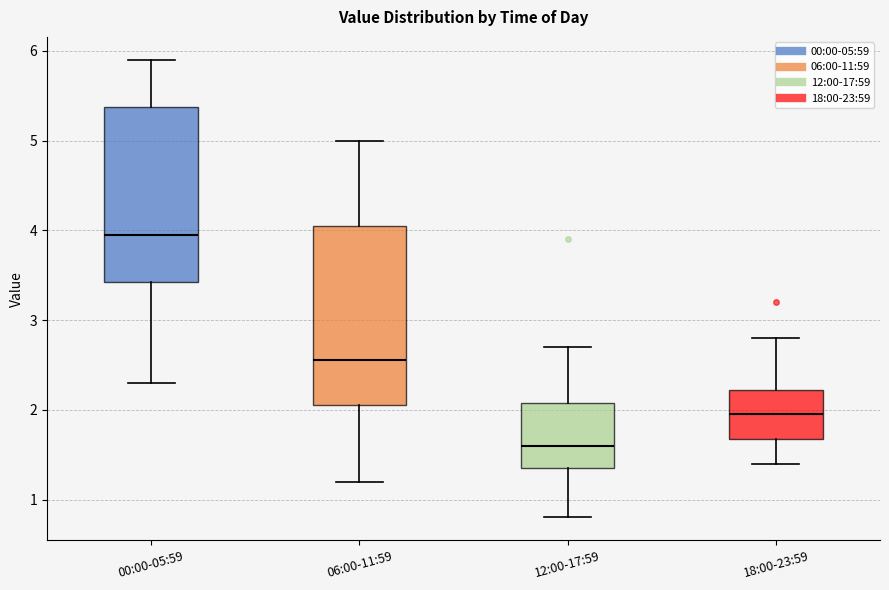

Where is the lower edge of the box for 18:00-23:59 on the y-axis? The values are not printed on the chart, so give them approximately, as read against the axis.

1.7